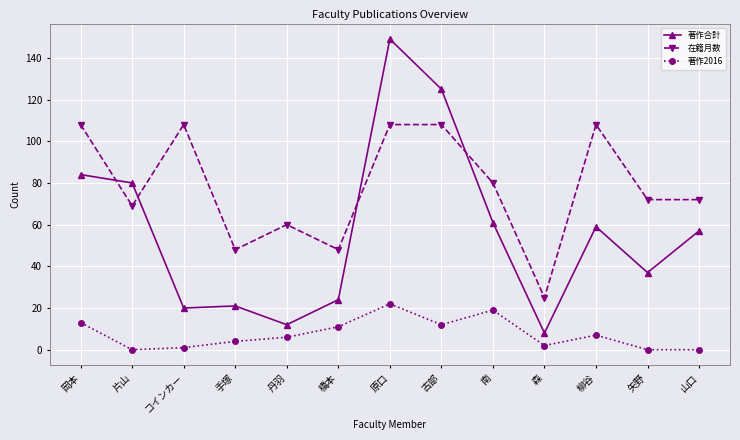

What is the label of the 10th point from the left?

森